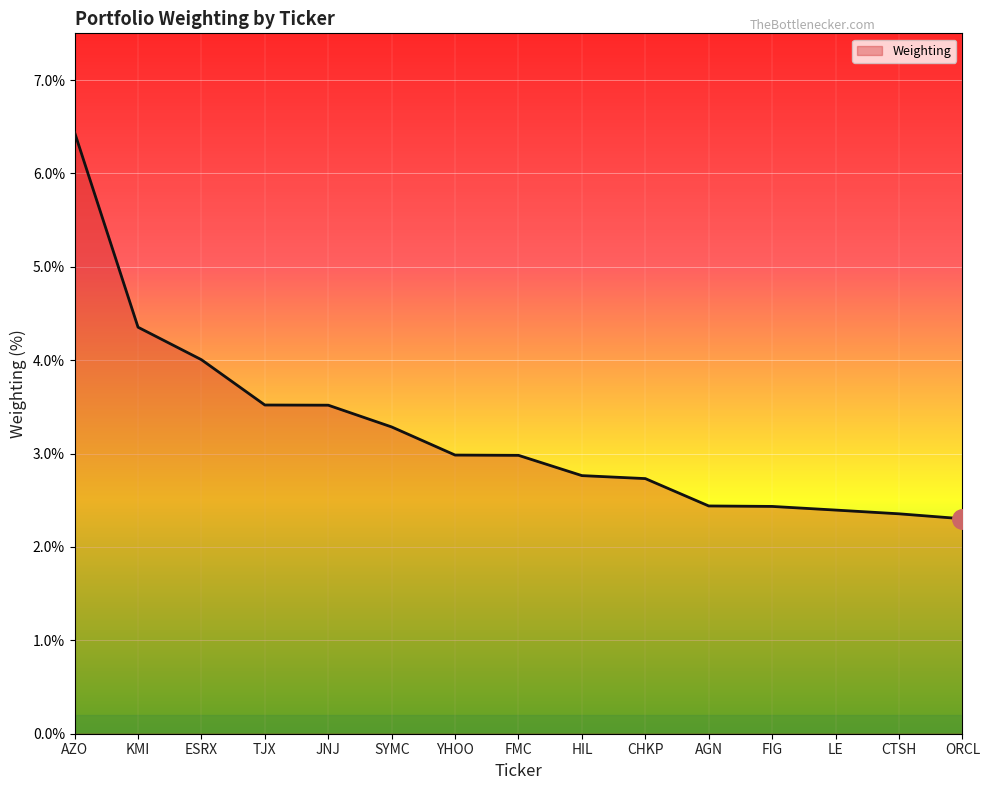

What is the greatest value displayed?

6.4